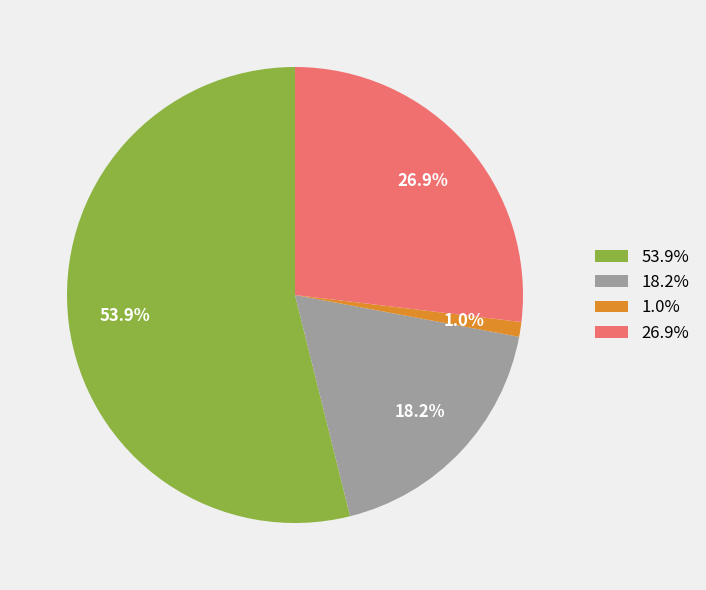

Does any single category account for the majority?

Yes